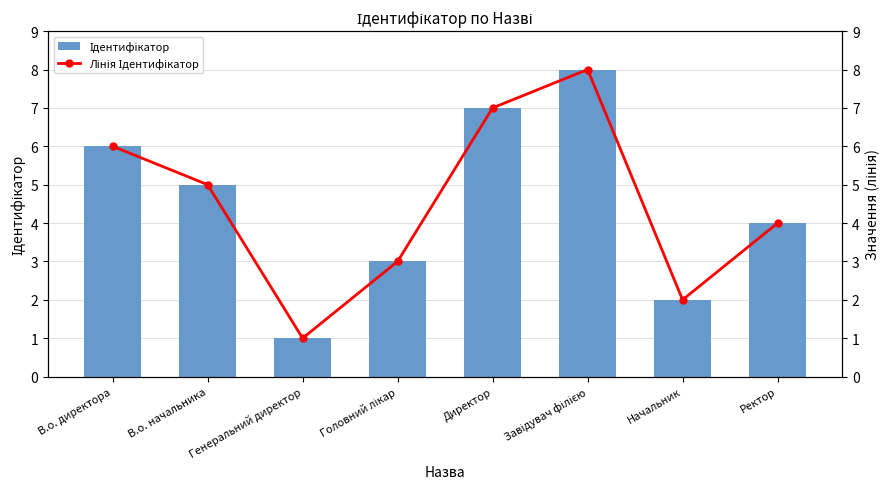

What is the minimum value shown in the chart?

1